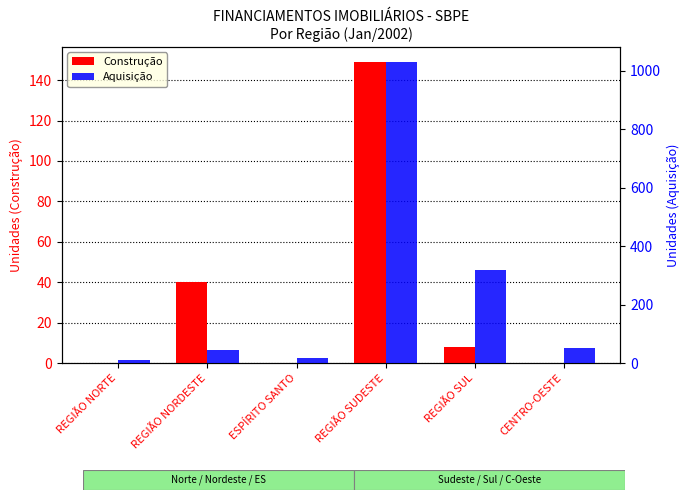

What is the difference between the maximum and minimum values in the Construção series?

149